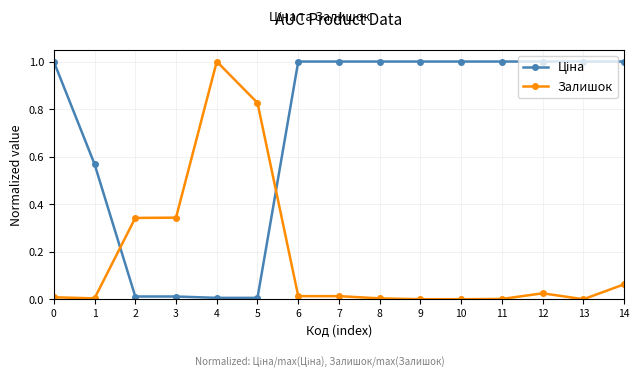

What is the maximum value shown in the chart?

1.0